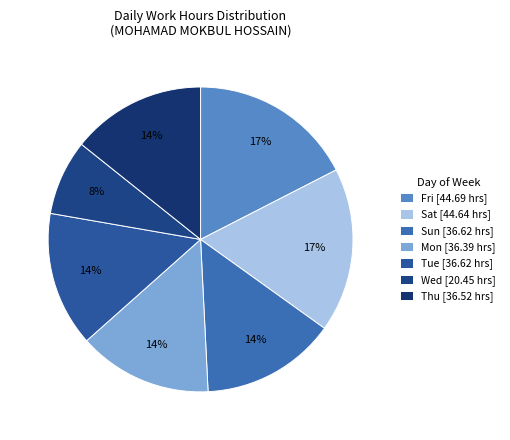

Count the number of slices in the pie.

7